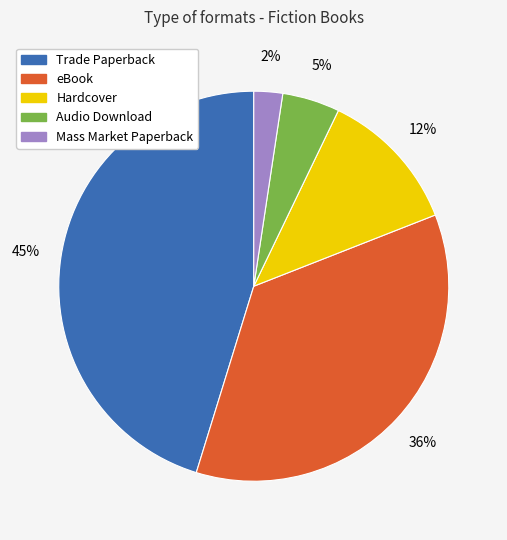

Count the number of slices in the pie.

5